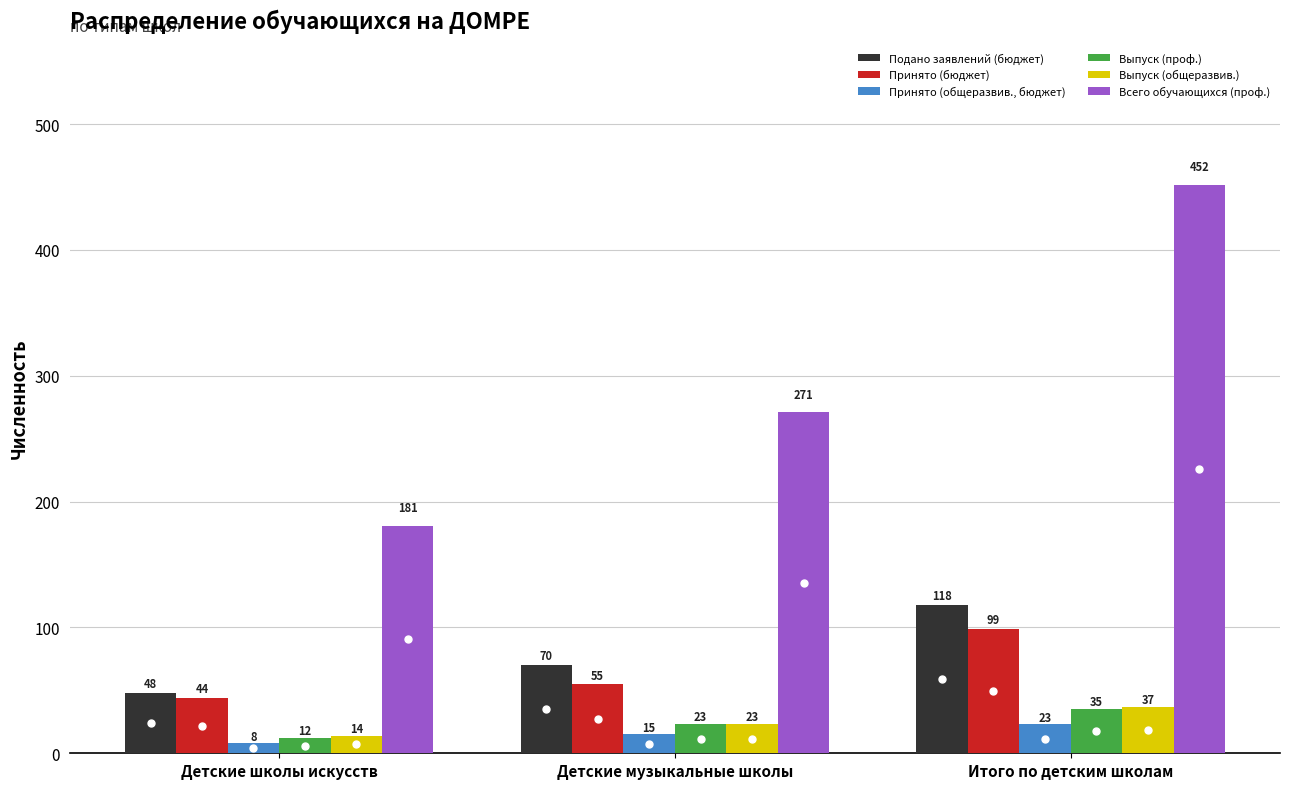

How many groups of bars are there?

3